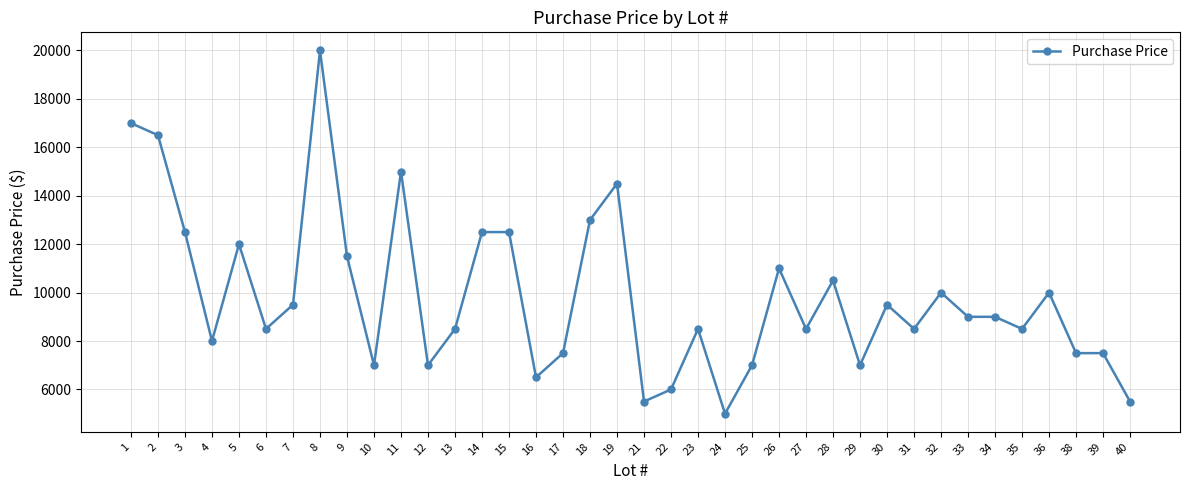

Approximately how many times larger is the value at 29 compared to 40?

1.3